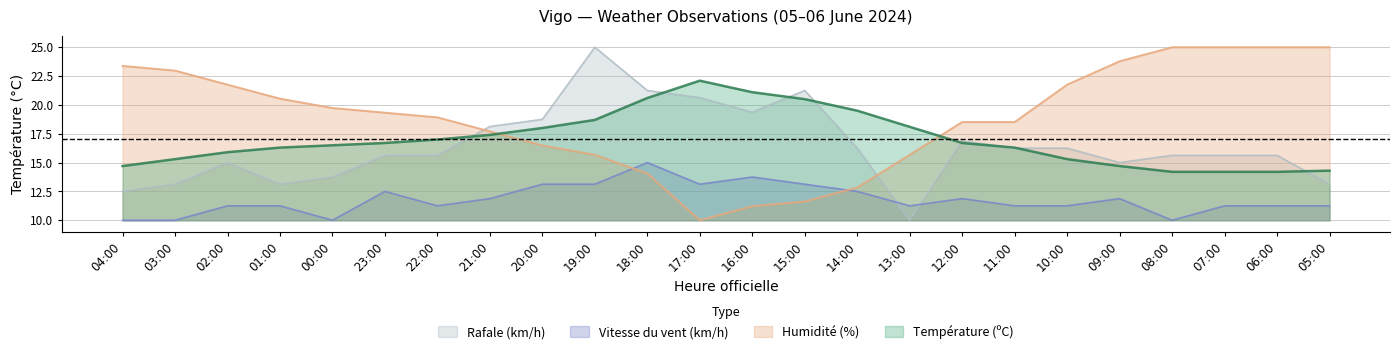

Which series ends up on top after the final intersection of Humidité (%) and Vitesse du vent (km/h)?

Humidité (%)